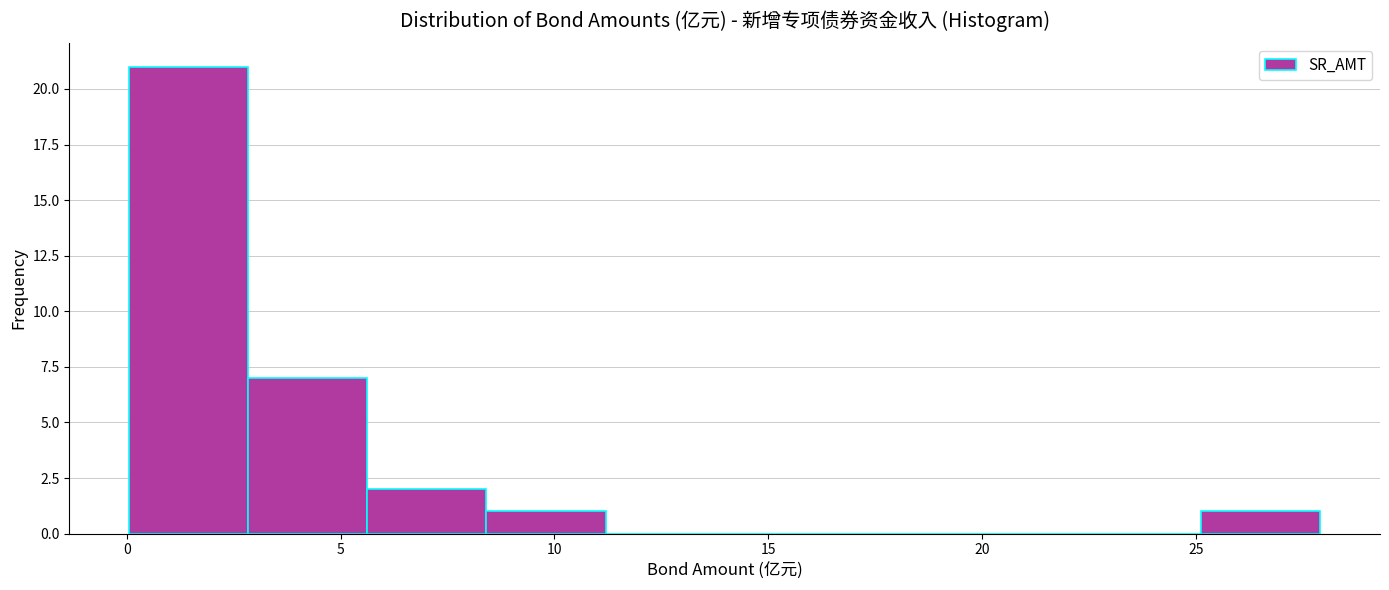

Reading left to right, list every bar in this chart as the range it spans on the x-axis followed by its height. Neither the bar edges nor the heights are printed on the chart, so give them approximately, as read against the axes.

0.0 to 3.0: 21
3.0 to 5.5: 7
5.5 to 8.5: 2
8.5 to 11.0: 1
11.0 to 14.0: 0
14.0 to 17.0: 0
17.0 to 19.5: 0
19.5 to 22.5: 0
22.5 to 25.0: 0
25.0 to 28.0: 1